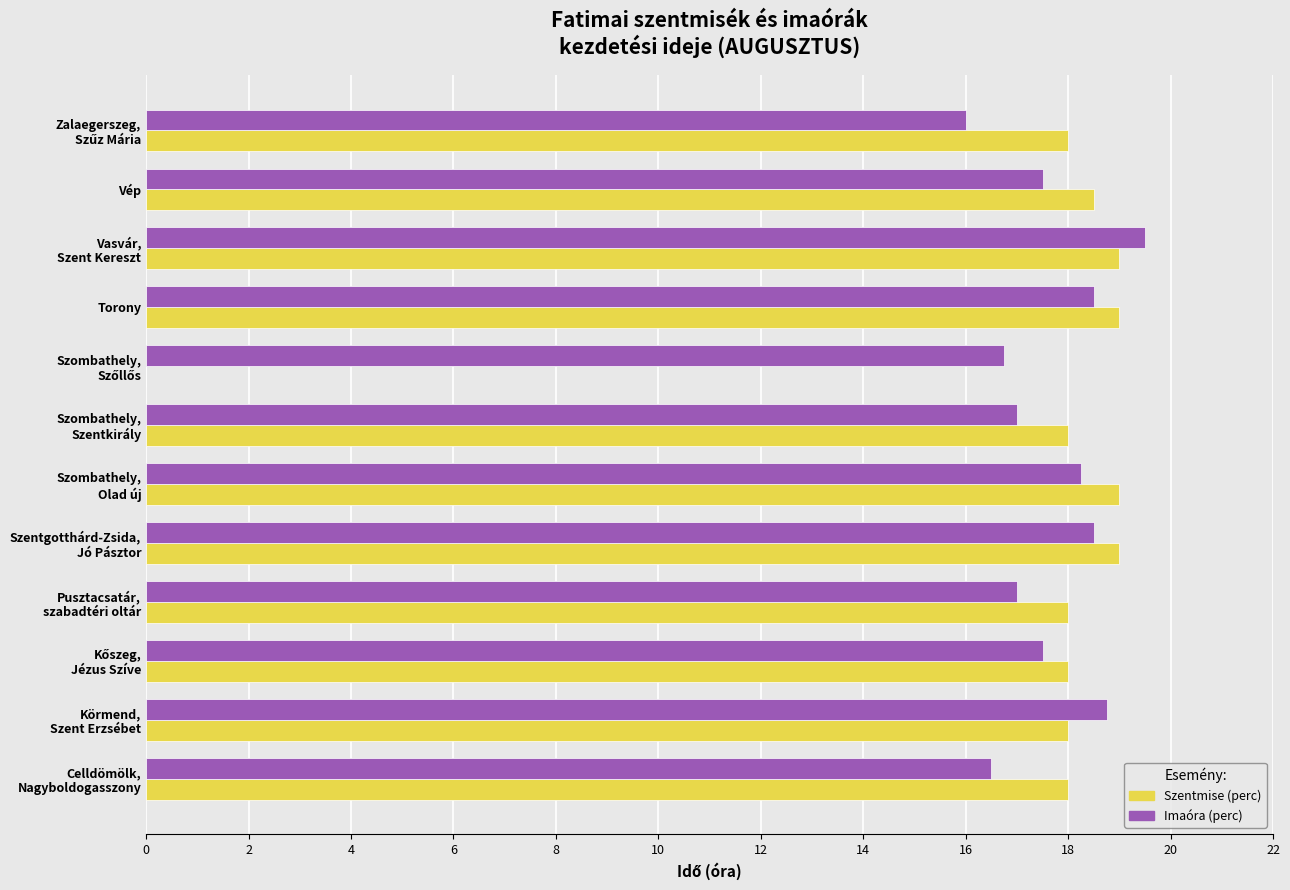

How many positive values does the Szentmise (perc) series have?

11